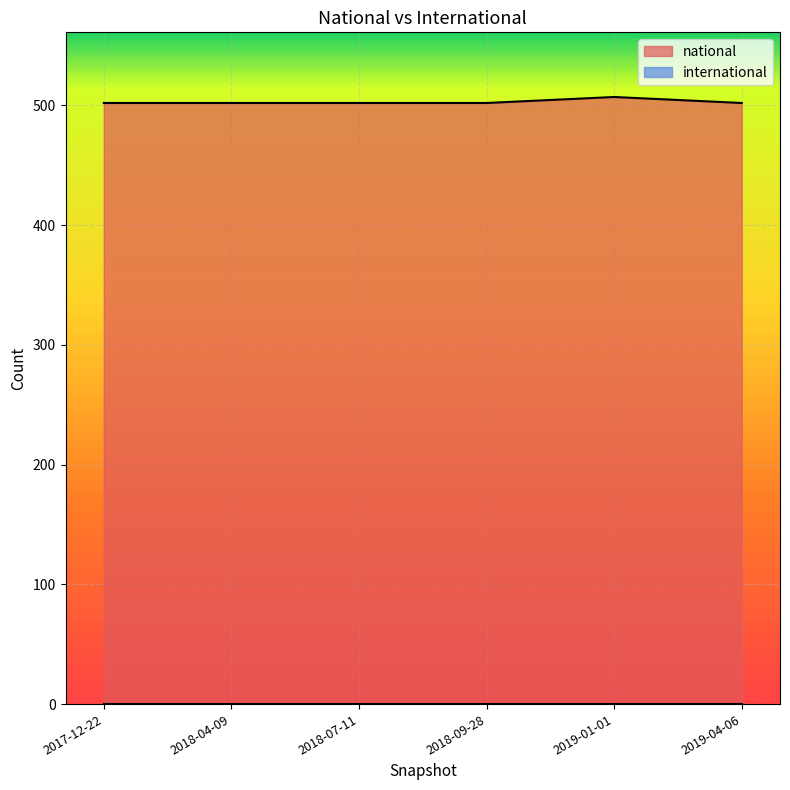

How many interior local peaks (higher than both neighbors) does the data have?

1